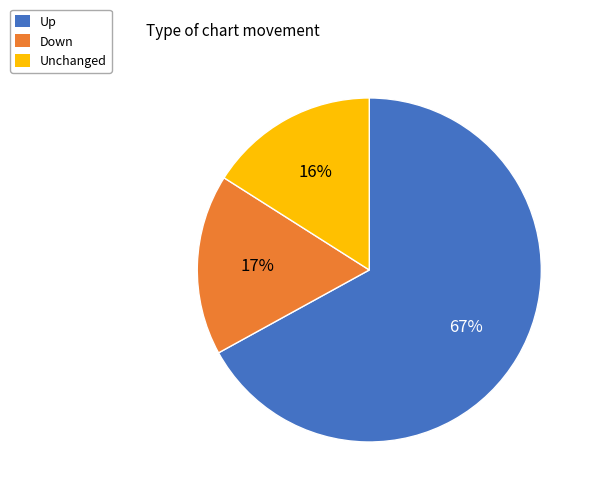

Which category has the smallest portion of the pie?

Unchanged